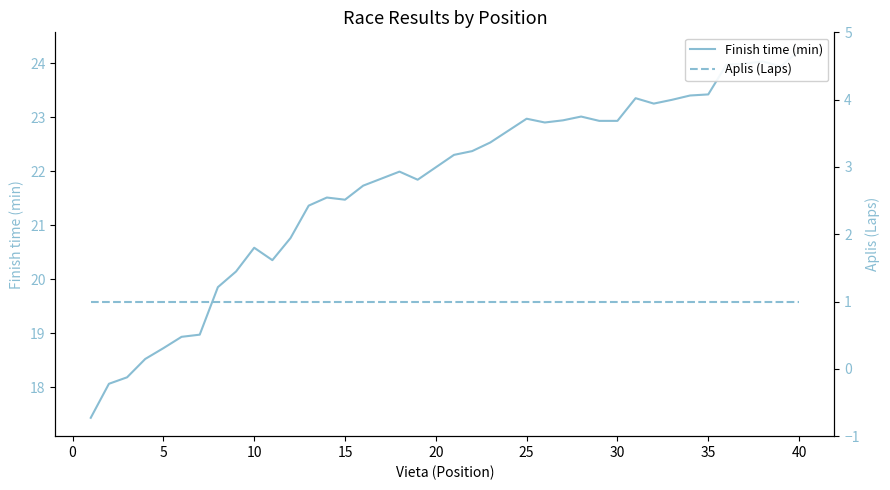

Count the number of categories in the chart.

40